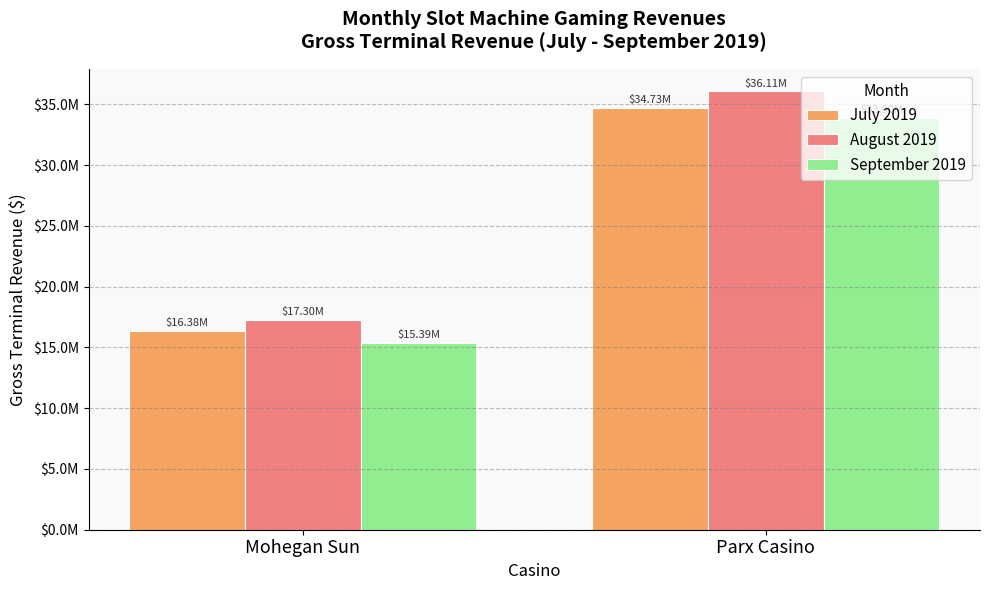

Does the chart contain stacked bars?

No